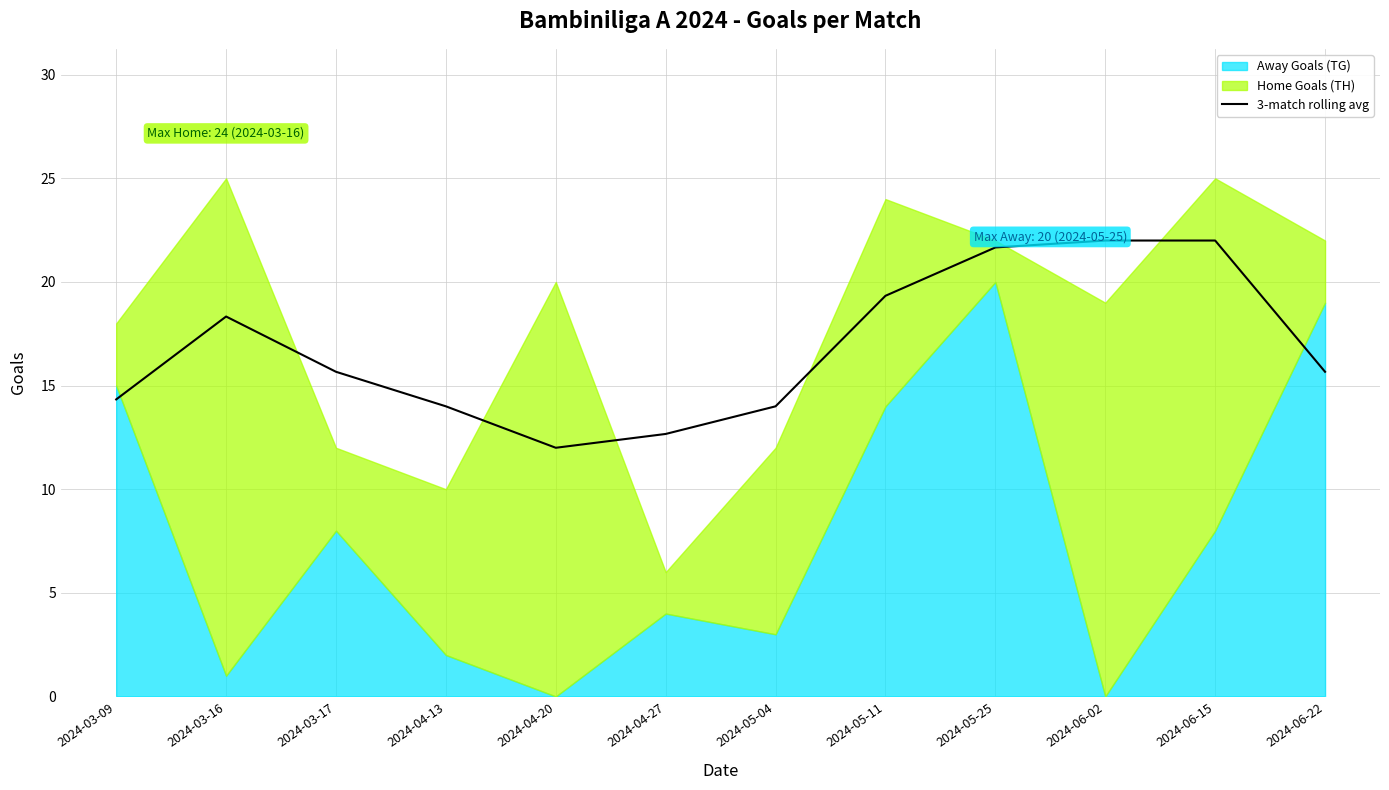

Reading left to right, extract all data points from this chart.

2024-03-09=14.3	2024-03-16=18.3	2024-03-17=15.7	2024-04-13=14.0	2024-04-20=12.0	2024-04-27=12.7	2024-05-04=14.0	2024-05-11=19.3	2024-05-25=21.7	2024-06-02=22.0	2024-06-15=22.0	2024-06-22=15.7